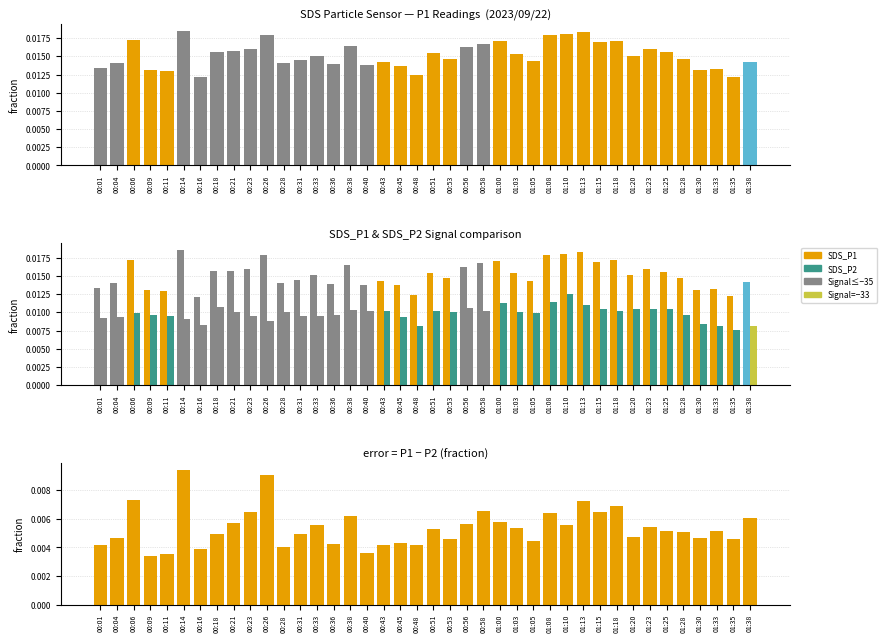

Which has a higher value, 00:11 or 00:31?

00:31